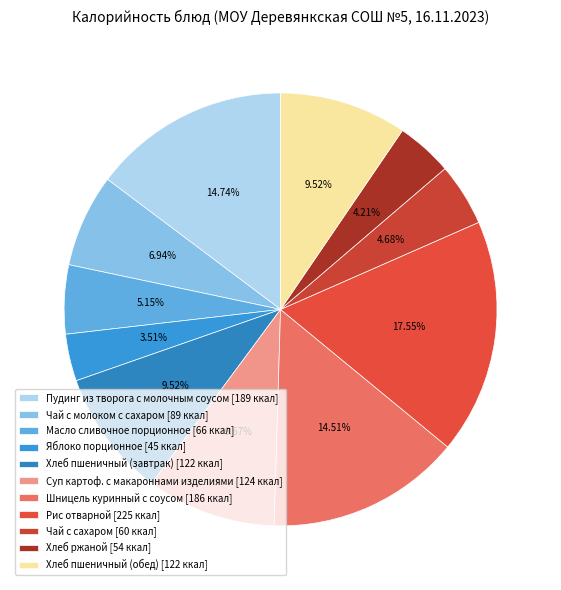

To the nearest percent, what portion does Шницель куринный с соусом represent?

15%